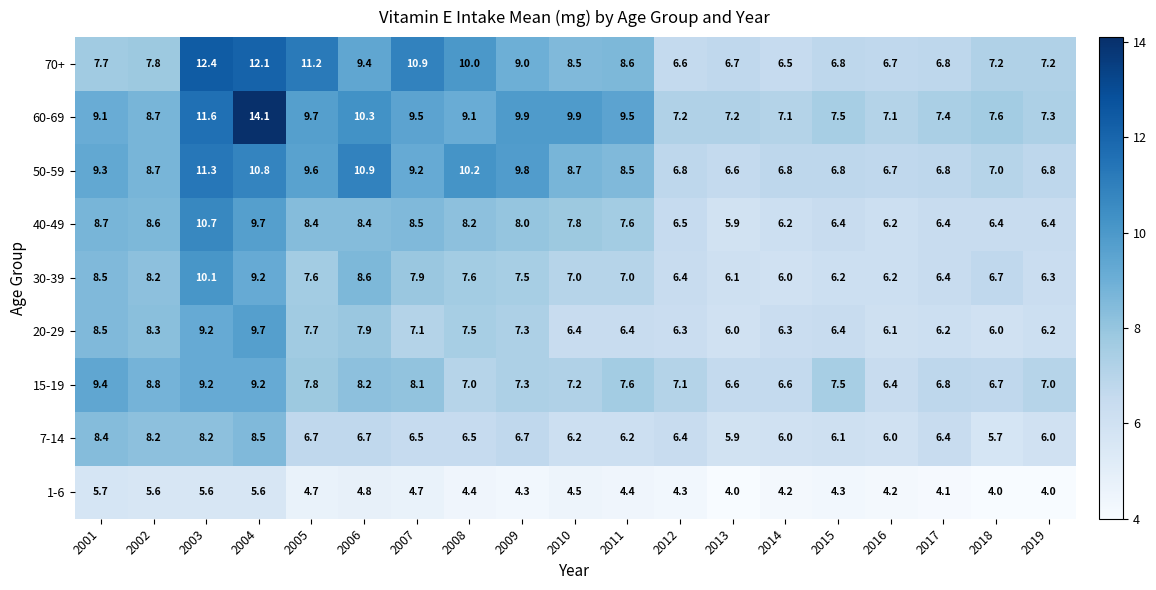

What is the sum of the 60-69 values at 2015 and 2008?

16.6